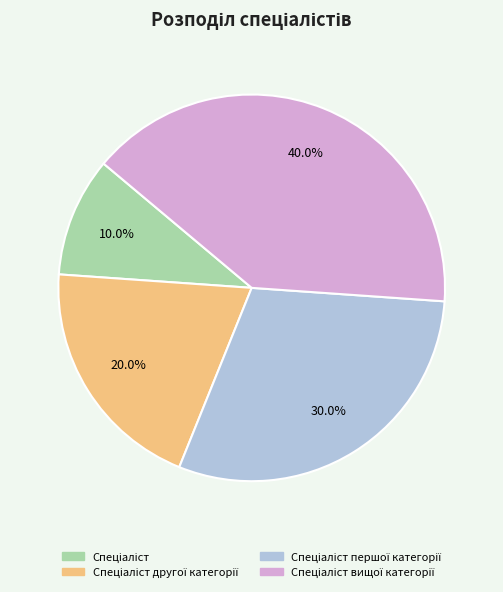

Is there any slice that represents more than half of the pie?

No